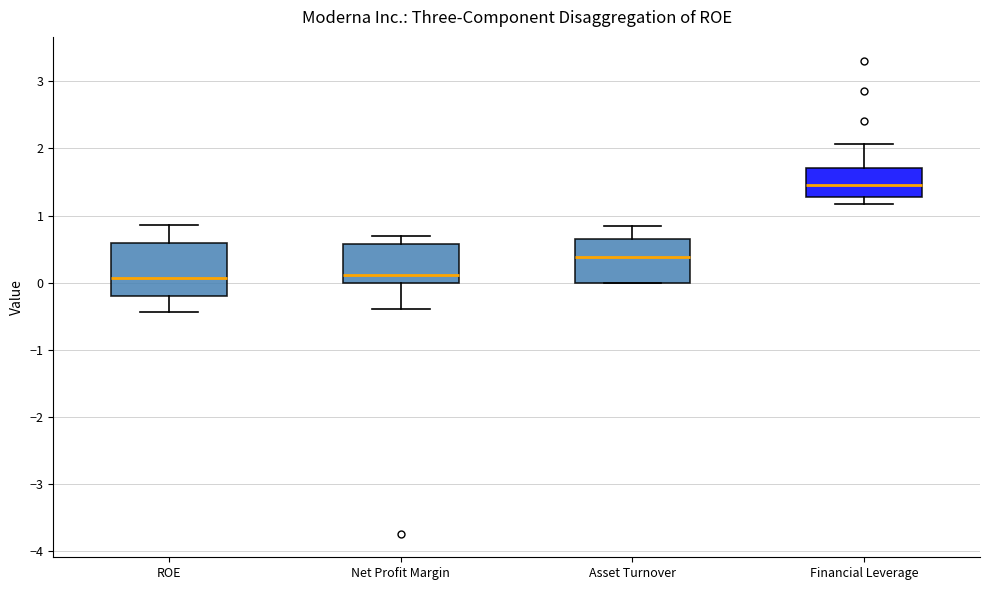

Reading left to right, read every box against the y-axis: the position of its median line, the range the box covers, and the ends of its whiskers. The values are not printed on the chart, so give them approximately, as read against the axis.

ROE: median 0.1, box -0.2 to 0.6, whiskers -0.4 to 0.9
Net Profit Margin: median 0.1, box 0.0 to 0.6, whiskers -0.4 to 0.7
Asset Turnover: median 0.4, box 0.0 to 0.7, whiskers 0.0 to 0.9
Financial Leverage: median 1.5, box 1.3 to 1.7, whiskers 1.2 to 2.1